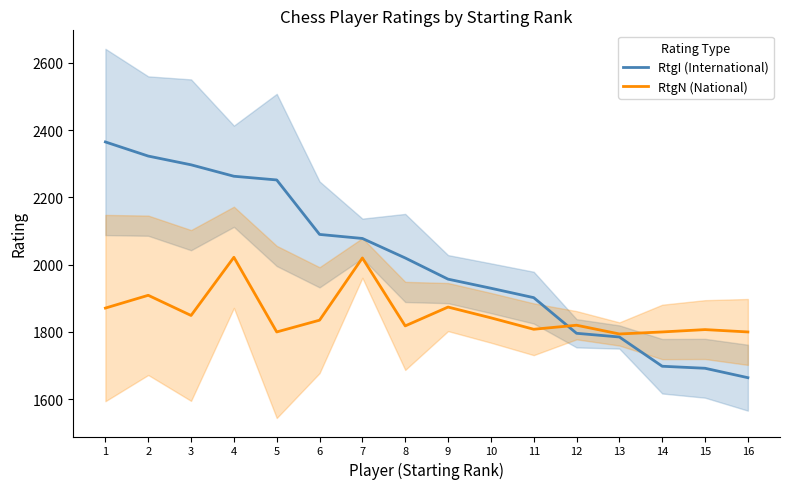

Between which two adjacent categories do RtgI (International) and RtgN (National) first intersect?

11 and 12